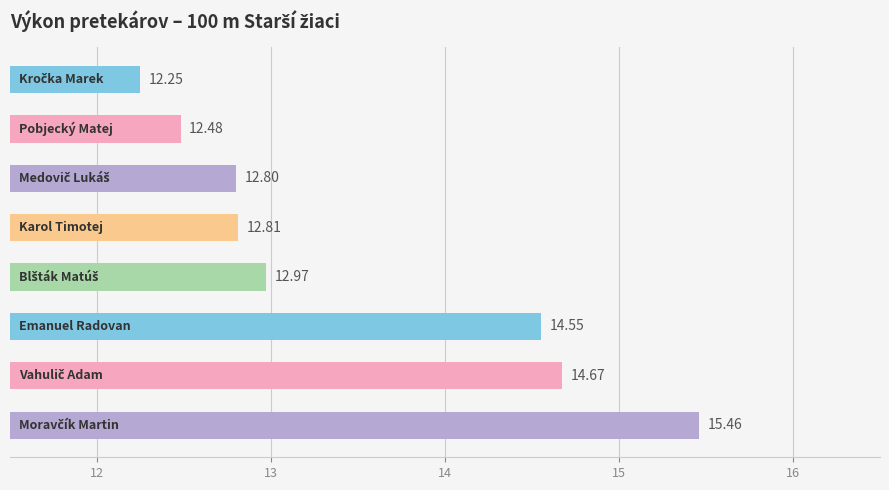

What is the sum of all values?

108.0